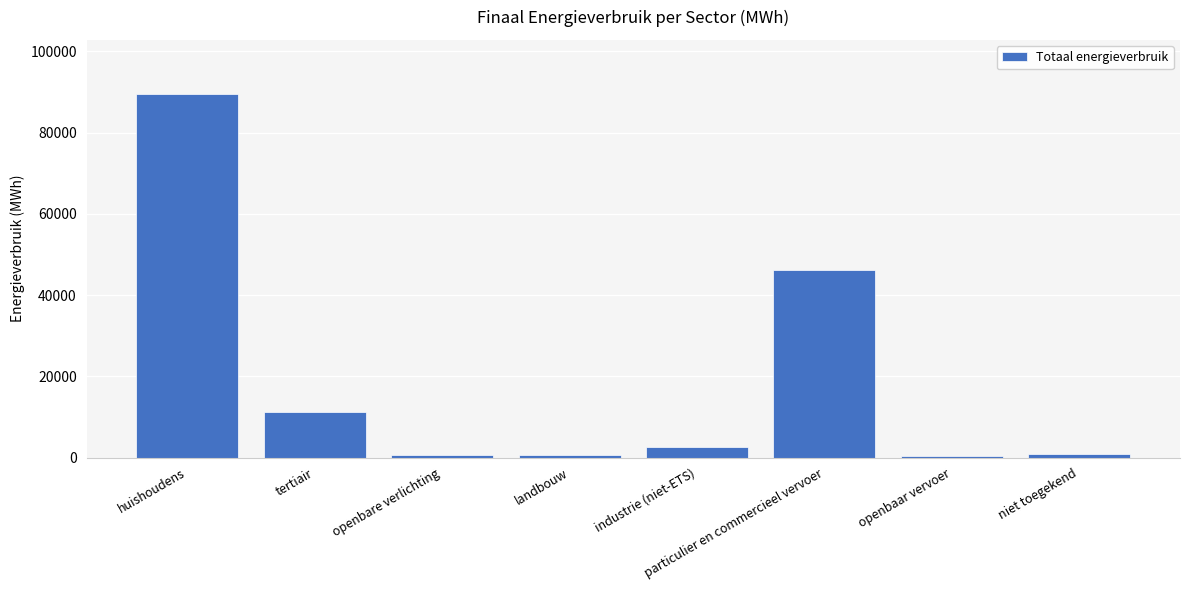

What is the change in value from huishoudens to niet toegekend?

-88645.0